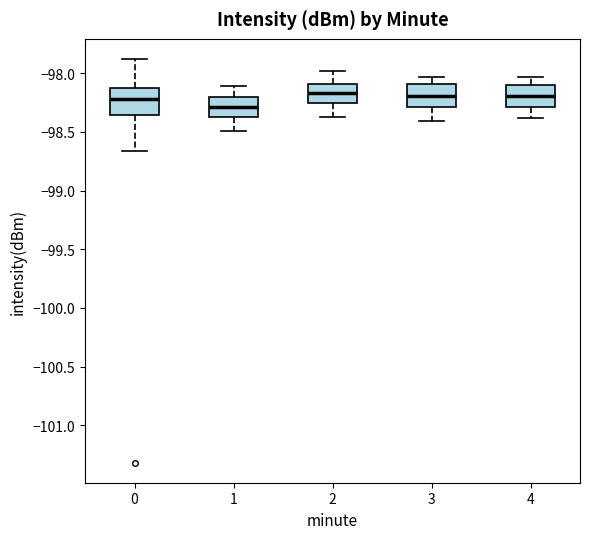

Reading left to right, transcribe this box plot: for each box, give where its median line is, the range the box spans, and where its two whiskers end, as read against the y-axis. The values are not printed on the chart, so give them approximately, as read against the axis.

0: median -98.20, box -98.35 to -98.10, whiskers -98.65 to -97.90
1: median -98.30, box -98.35 to -98.20, whiskers -98.50 to -98.10
2: median -98.15, box -98.25 to -98.10, whiskers -98.35 to -98.00
3: median -98.20, box -98.30 to -98.10, whiskers -98.40 to -98.05
4: median -98.20, box -98.30 to -98.10, whiskers -98.40 to -98.05